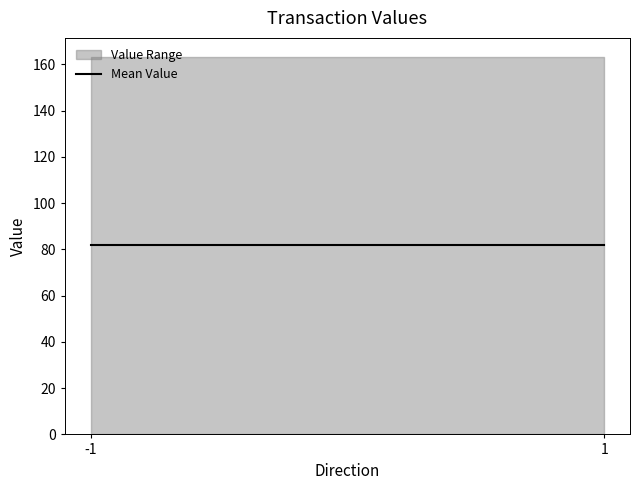

At how many categories does at least one series exceed 160?

2